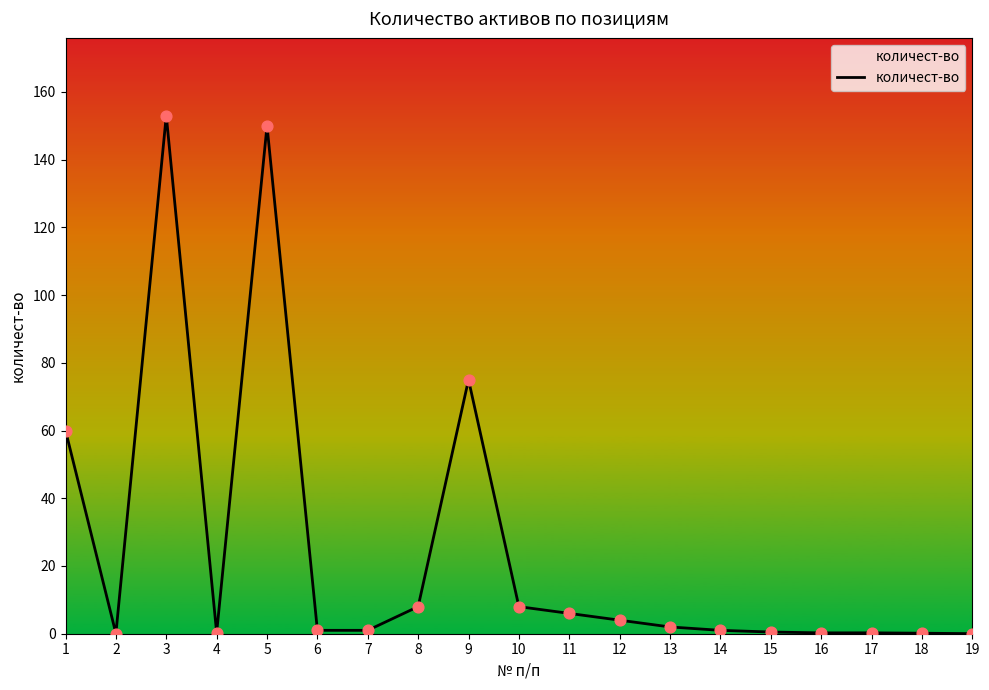

What is the change in value from 2 to 7?

+0.9